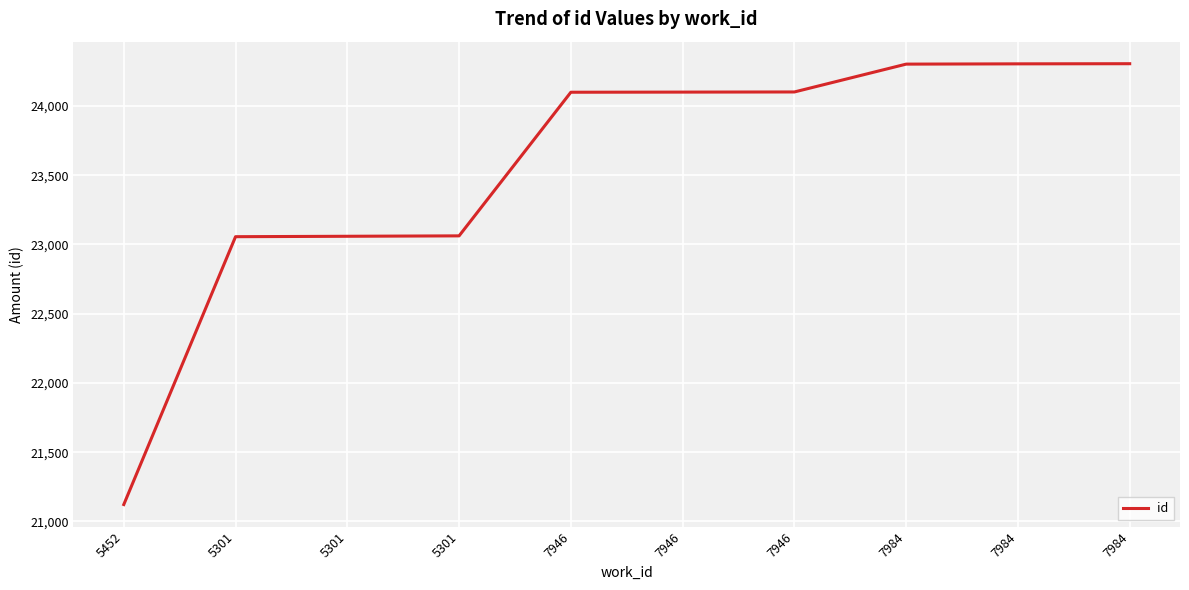

Does the chart have visible grid lines?

Yes